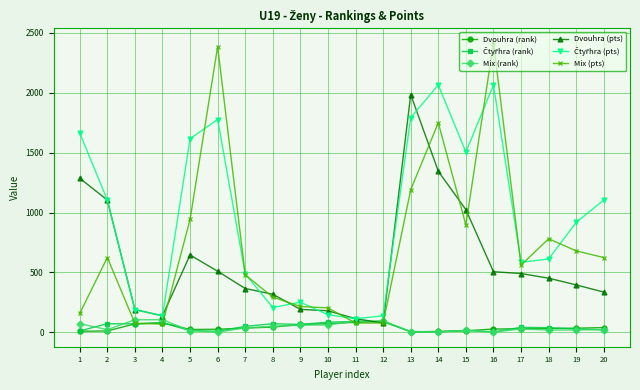

At how many categories does at least one series exceed 2160?

2